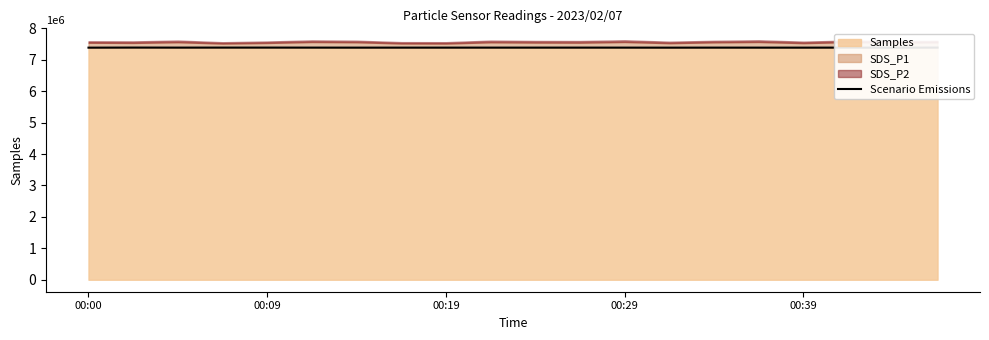

How many data points does each series have?

20